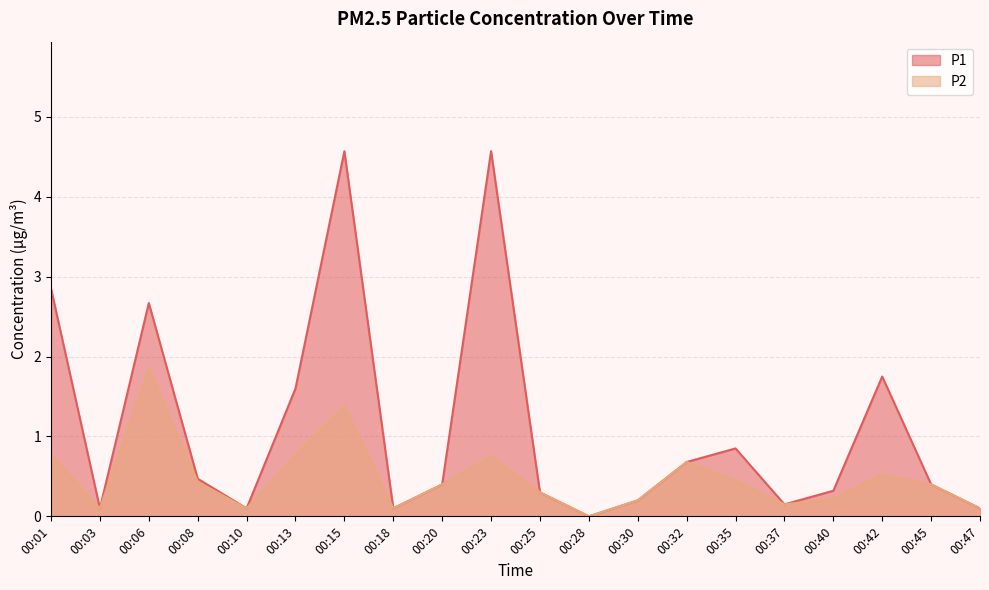

Does the chart have visible grid lines?

Yes